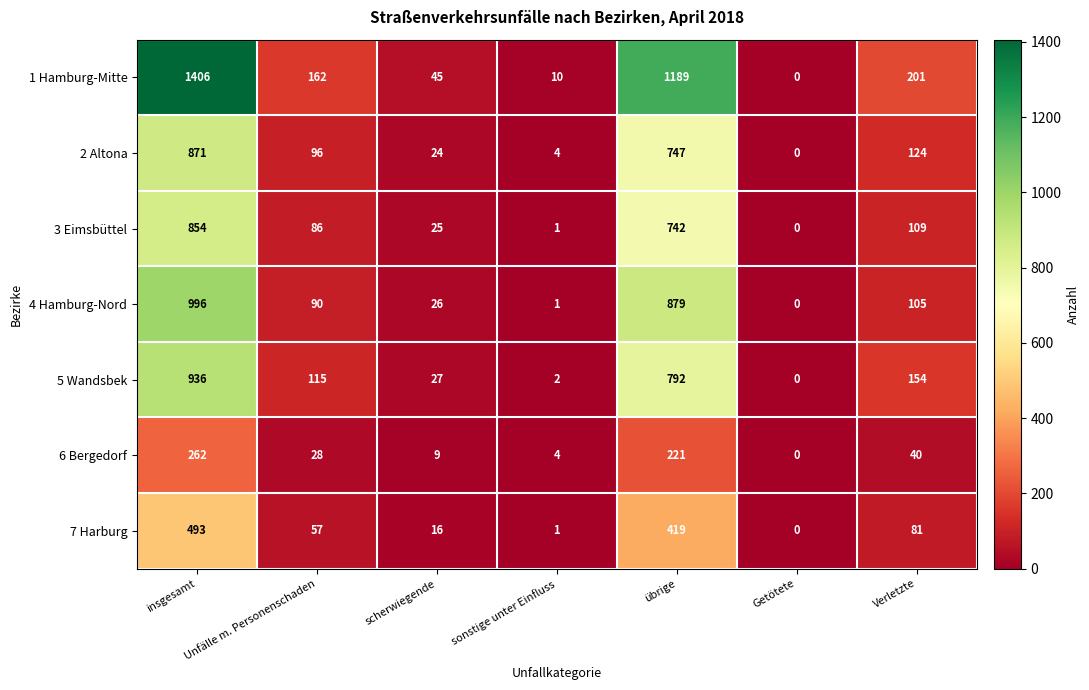

Is it true that 7 Harburg equals 0 at Getötete?

True